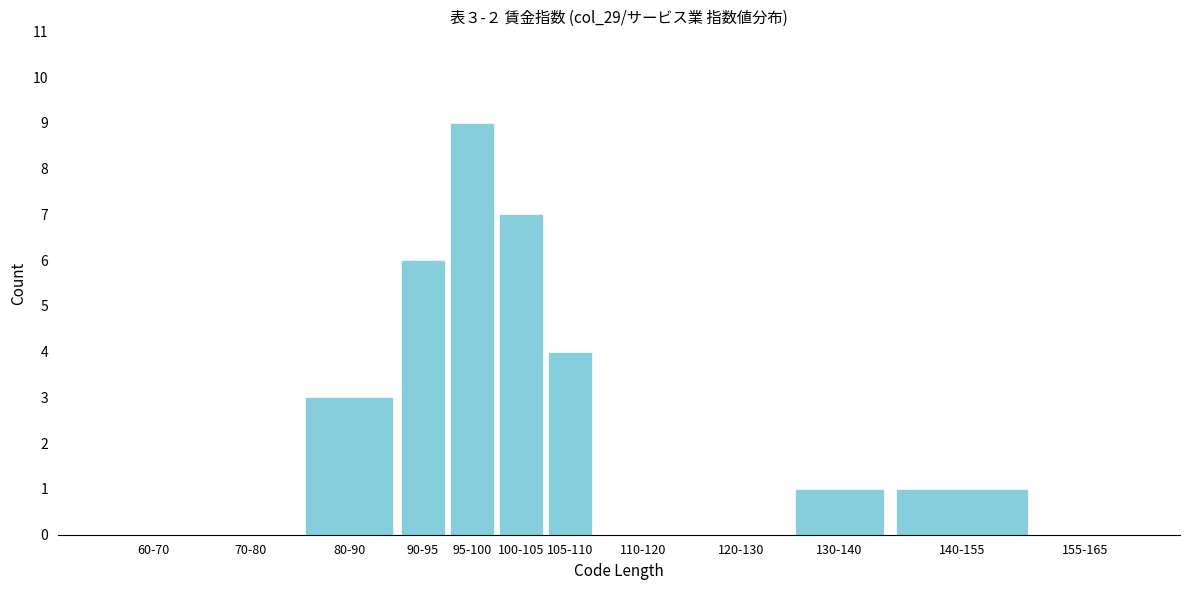

Reading left to right, transcribe all the data shown in this chart.

60-70=0	70-80=0	80-90=3	90-95=6	95-100=9	100-105=7	105-110=4	110-120=0	120-130=0	130-140=1	140-155=1	155-165=0